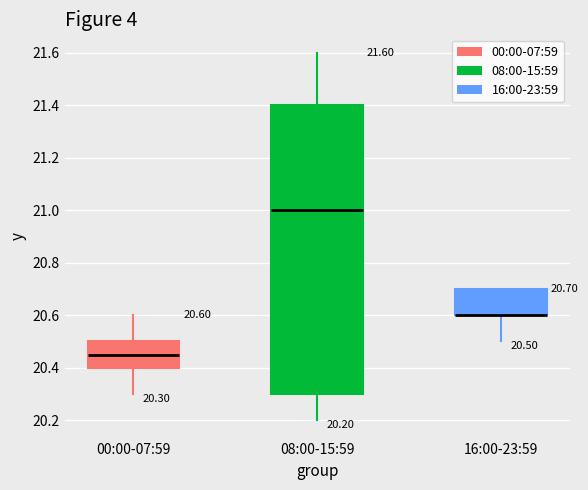

Which box is the tallest, from its lower edge to its upper edge?

08:00-15:59